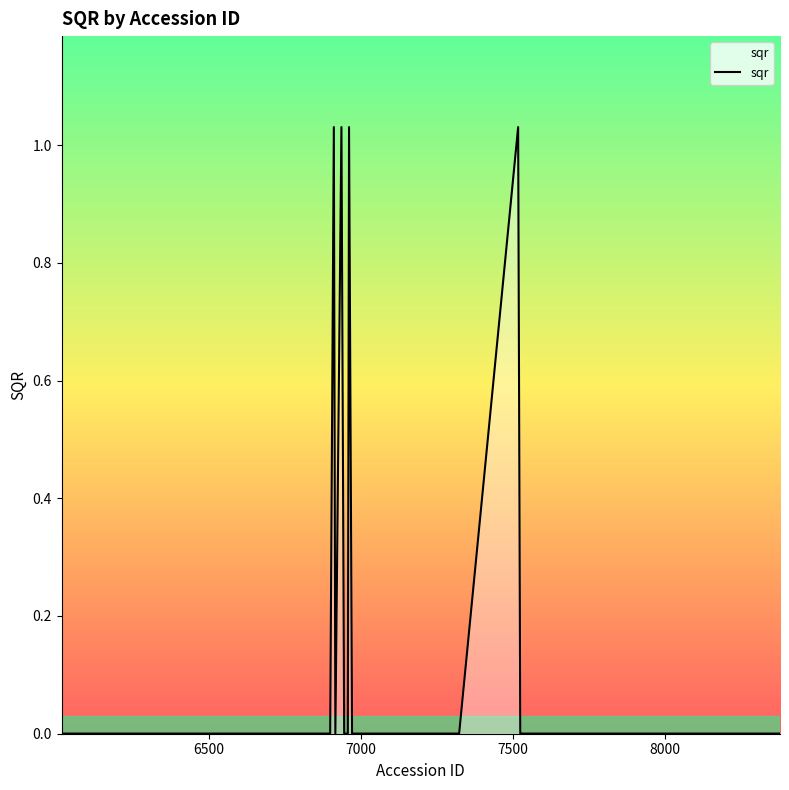

Does the chart display data point markers on the line(s)?

No